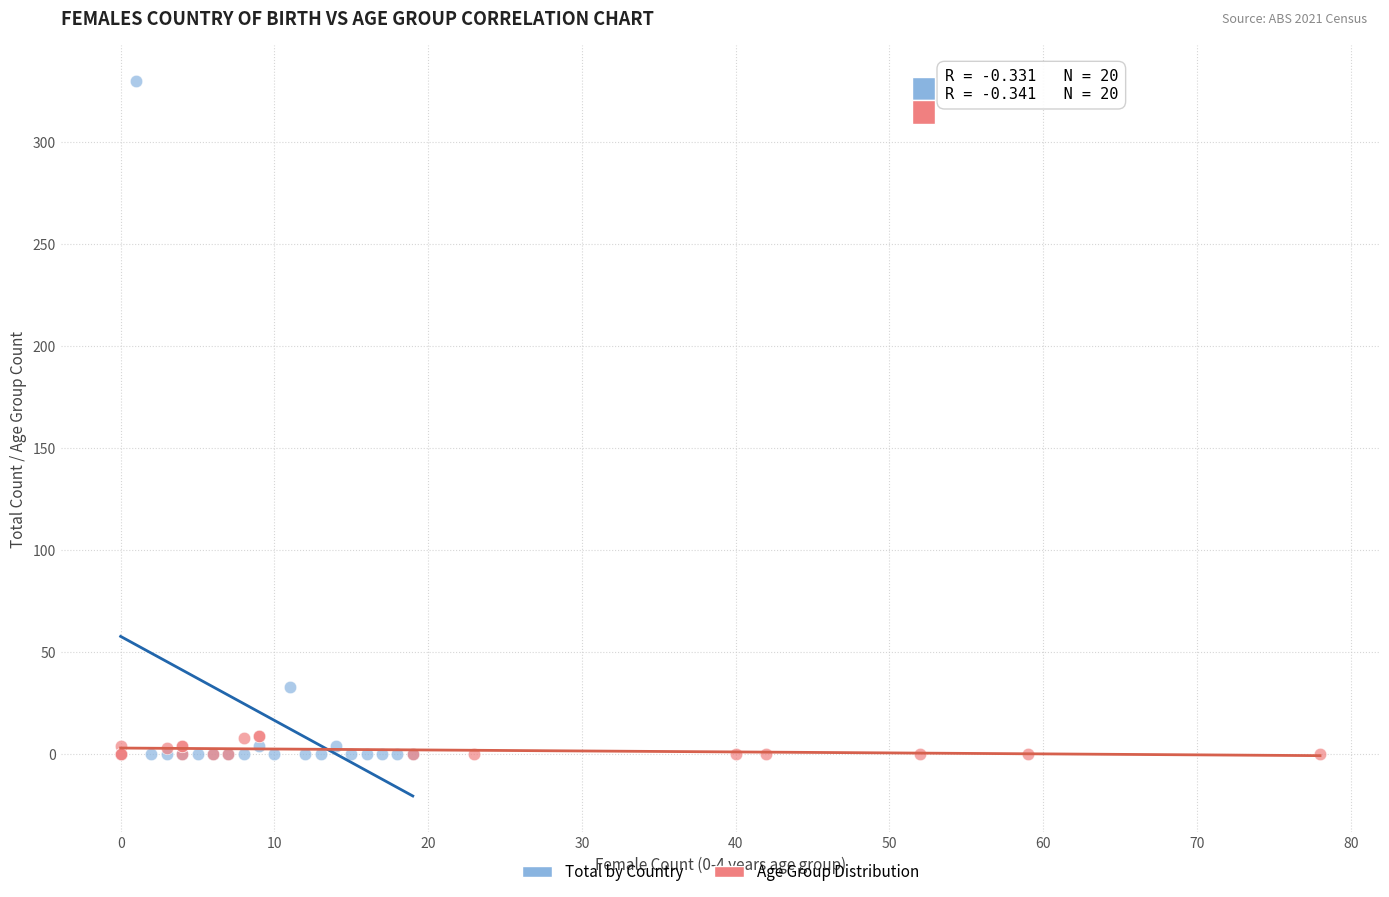

Which series contains the highest Y value?

Total by Country